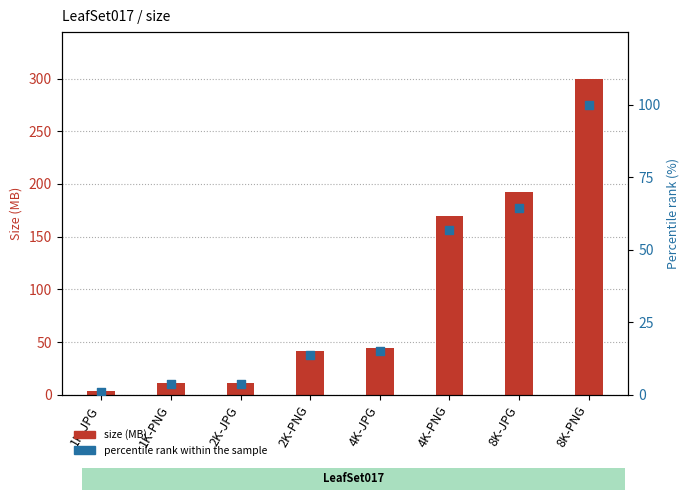

Which series reaches the minimum Y coordinate?

percentile rank within the sample